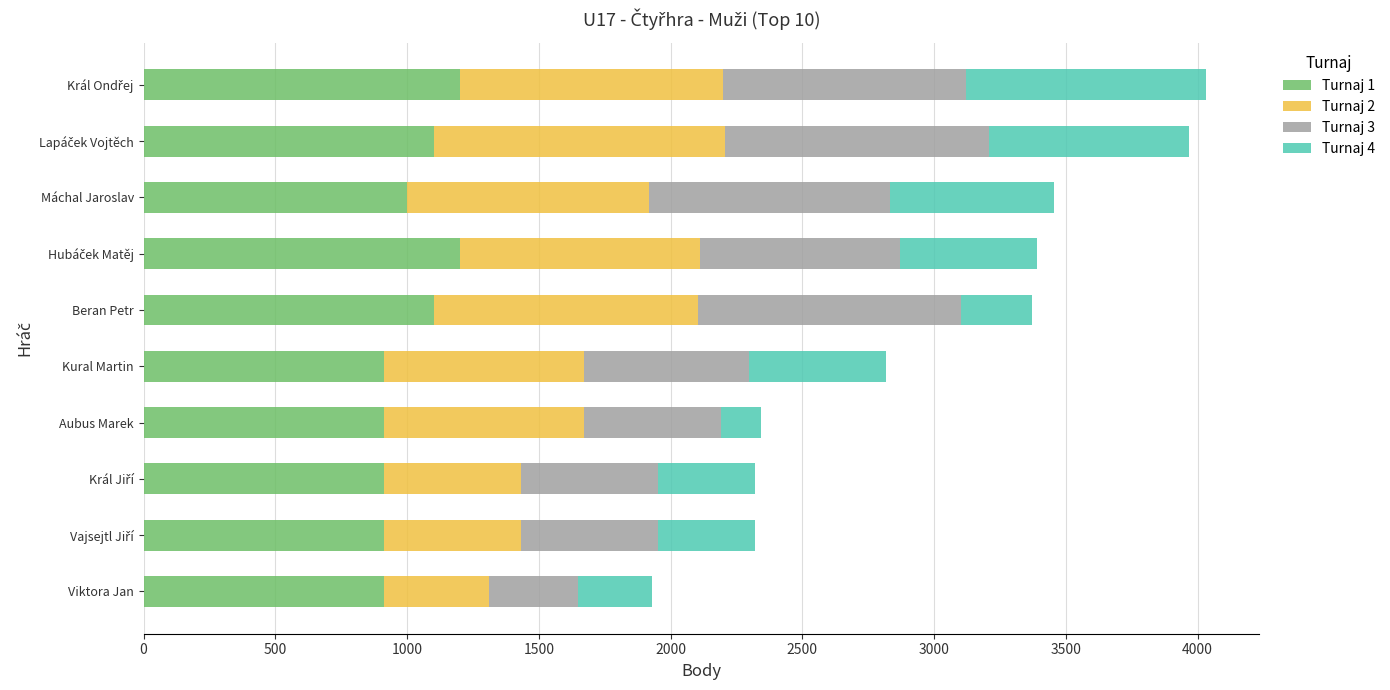

What is the highest value of the Turnaj 1 series?

1200